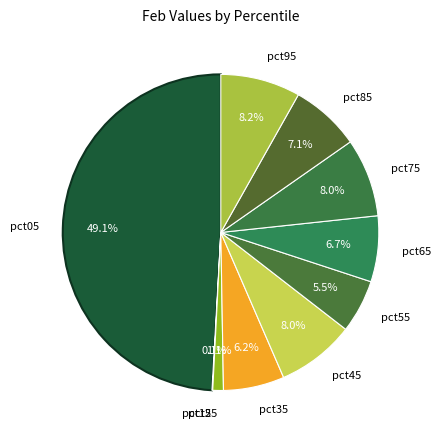

Does pct45 represent more than half of the total?

No